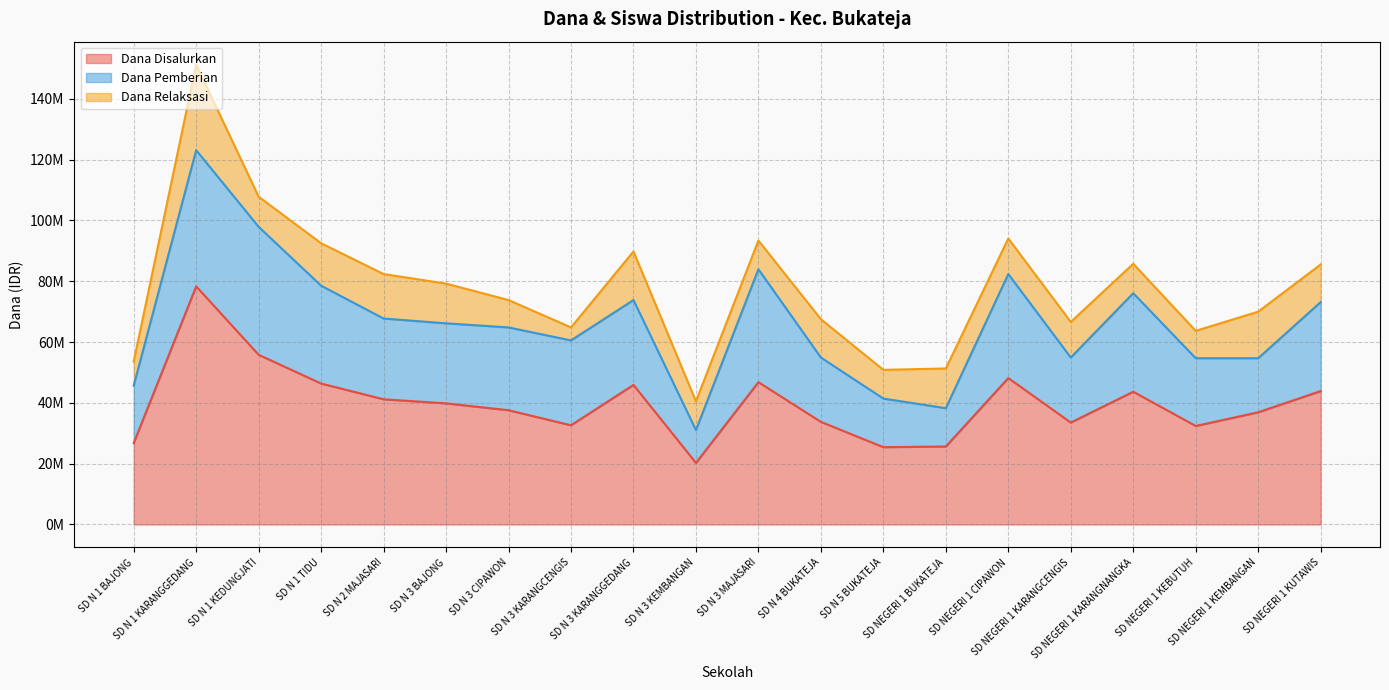

What is the minimum value for Dana Pemberian?

10800000